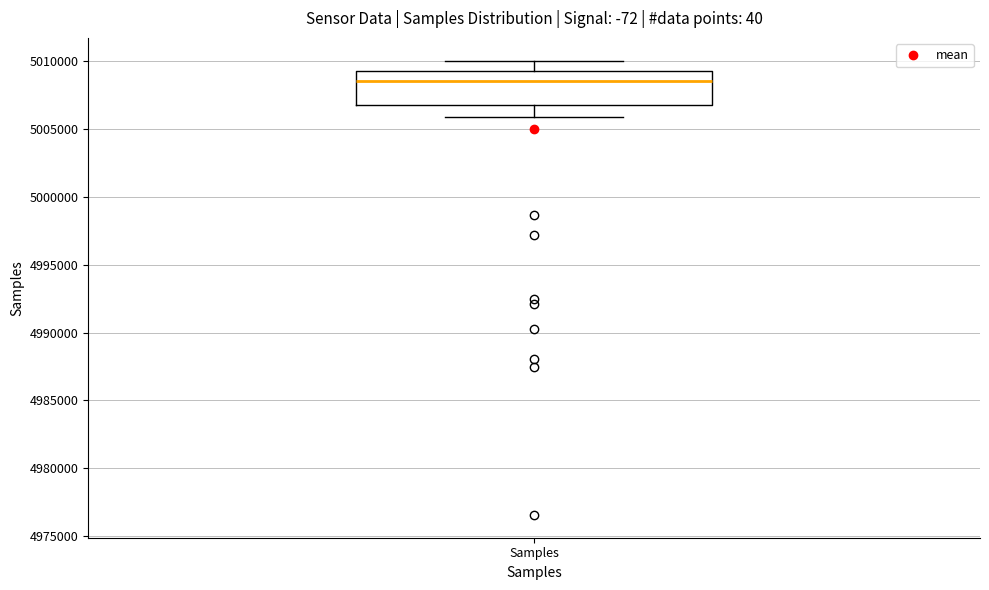

Where does the median line of the box for Samples sit on the y-axis? The values are not printed on the chart, so give them approximately, as read against the axis.

5008500